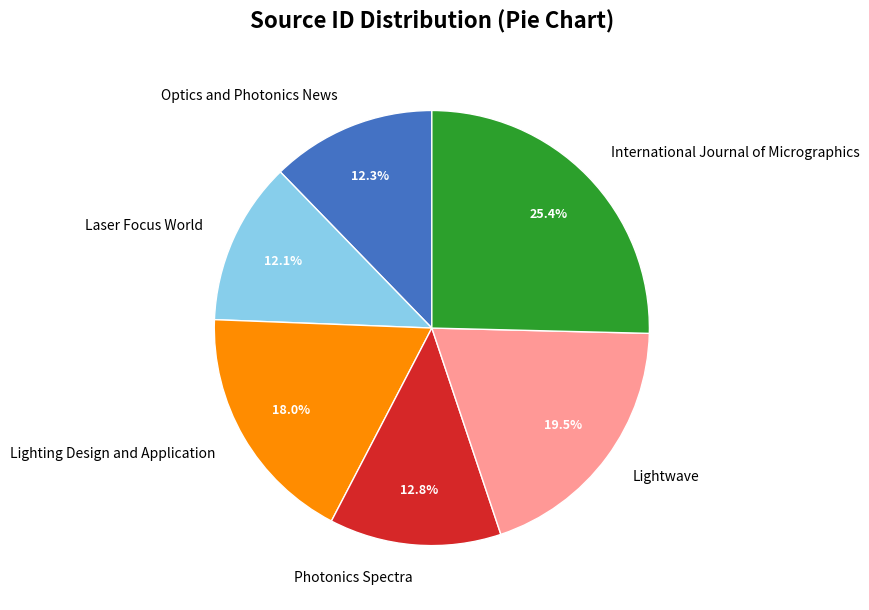

To the nearest percent, what is the combined percentage of Photonics Spectra and International Journal of Micrographics?

38%